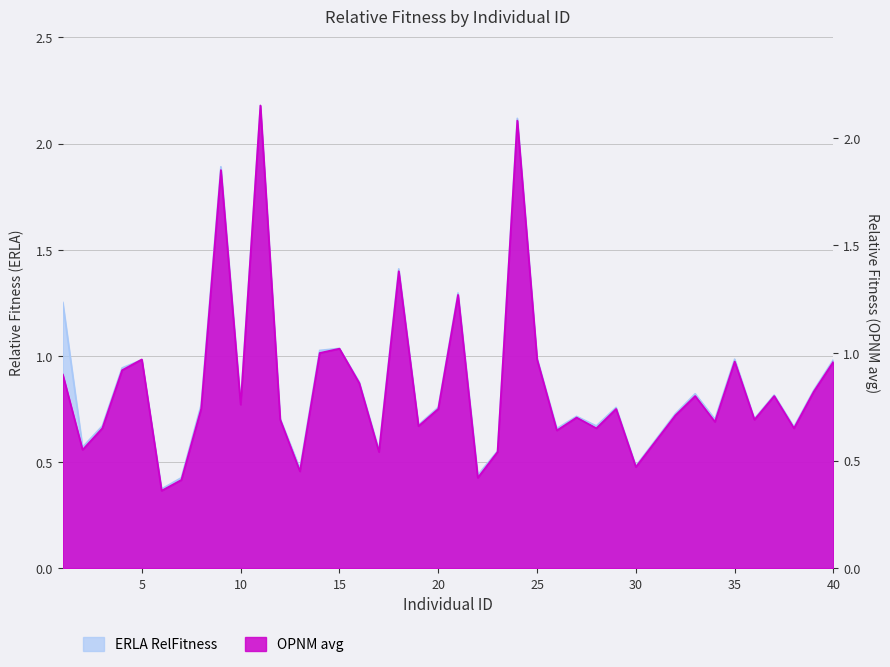

Is the value of ERLA at 9 greater than the value of OPNM_avg at 39?

Yes